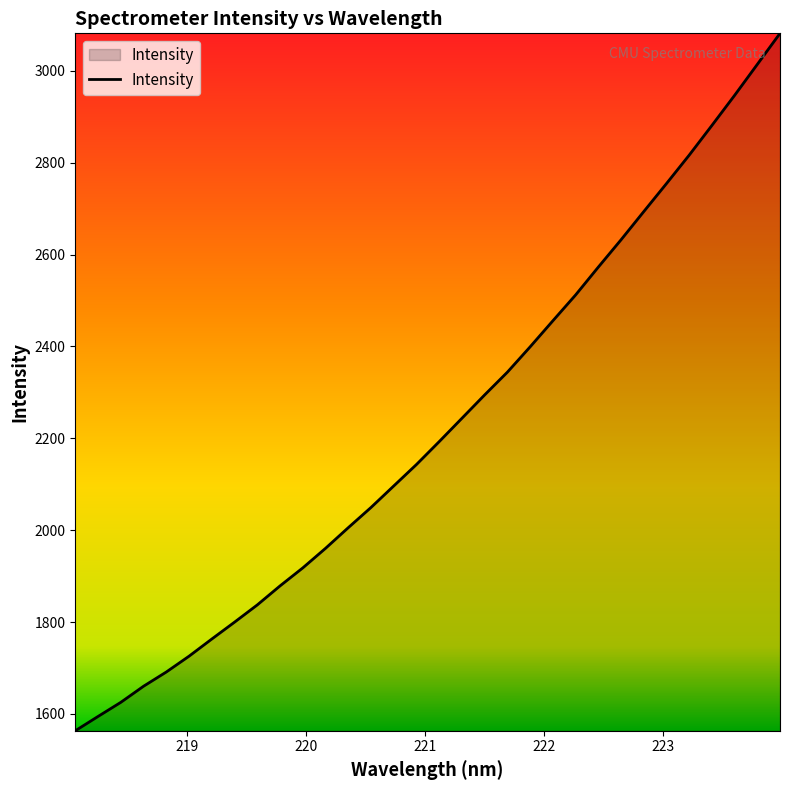

What is the difference between the maximum and minimum values?

1518.3